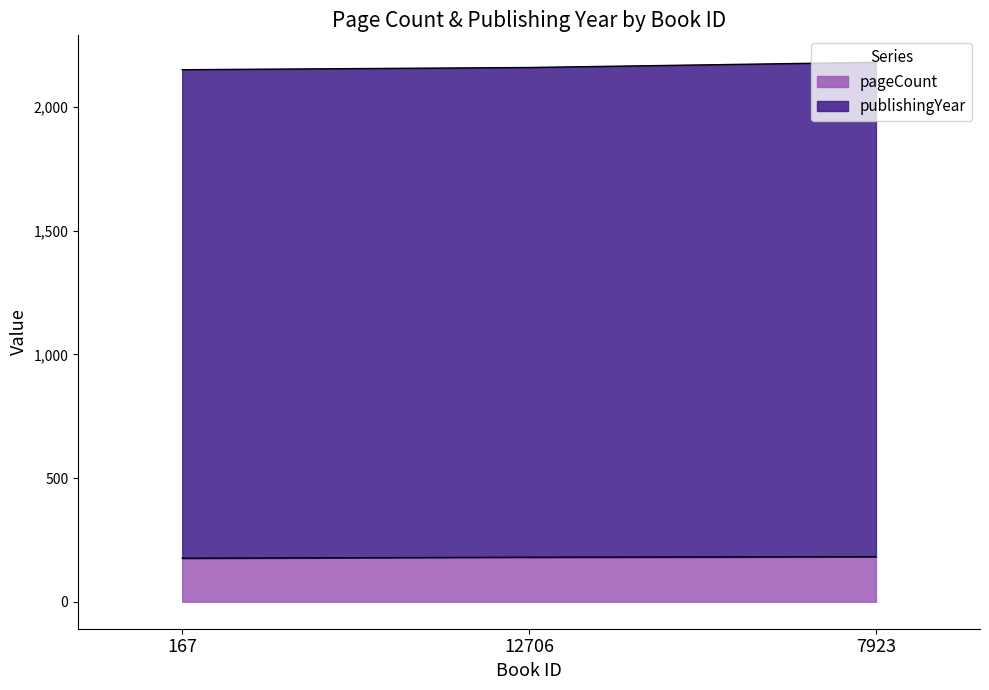

What is the total value across all series at 12706?

2160